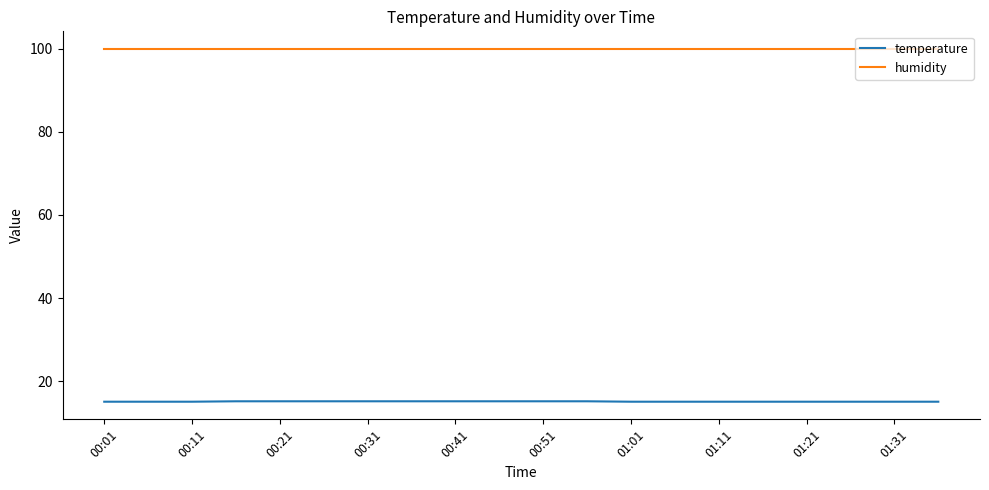

True or false: temperature and humidity intersect in this chart.

False